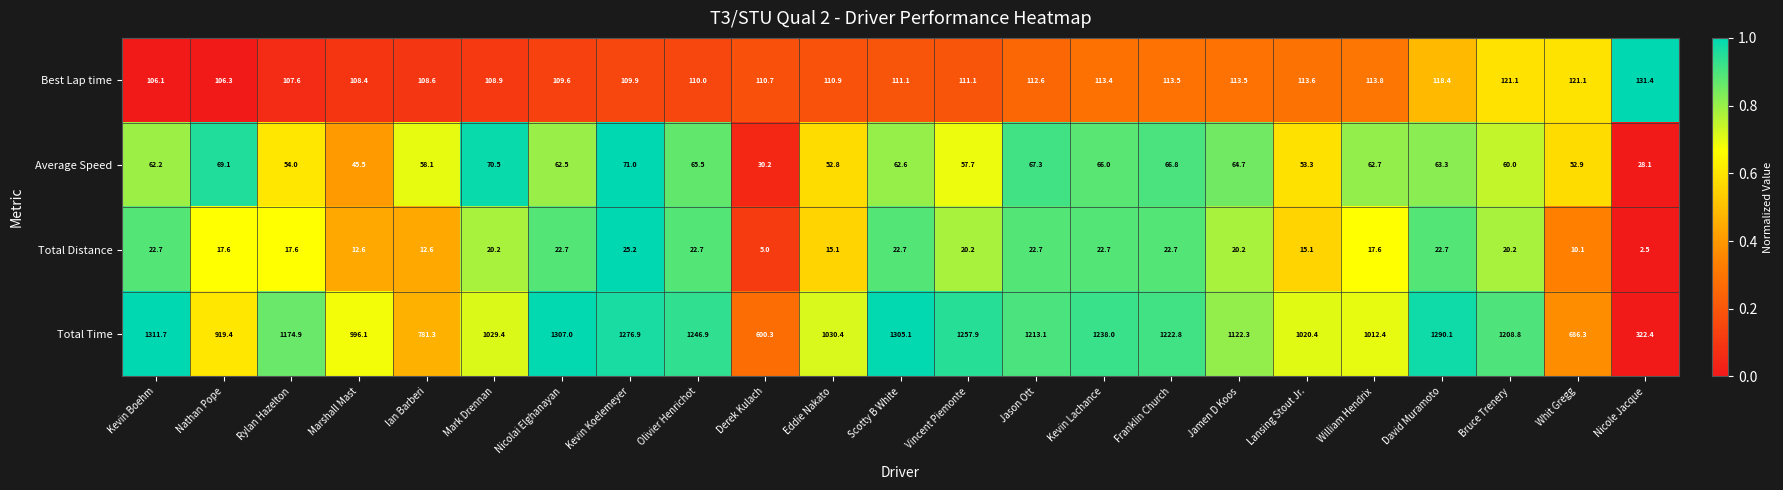

What is the highest value of the Total Distance series?

25.2